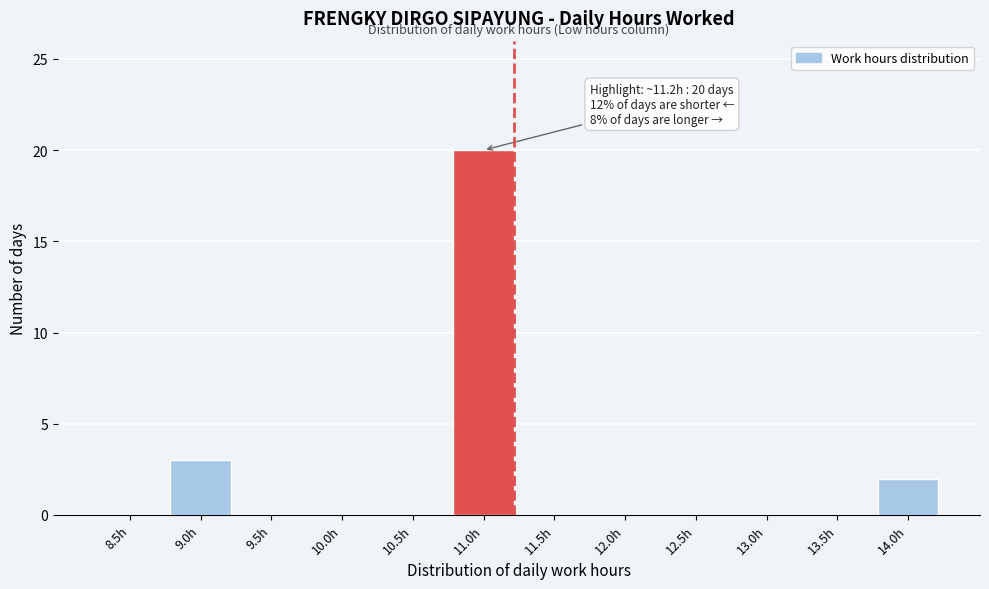

Reading right to left, transcribe all the data shown in this chart.

14.0h=2	13.5h=0	13.0h=0	12.5h=0	12.0h=0	11.5h=0	11.0h=20	10.5h=0	10.0h=0	9.5h=0	9.0h=3	8.5h=0